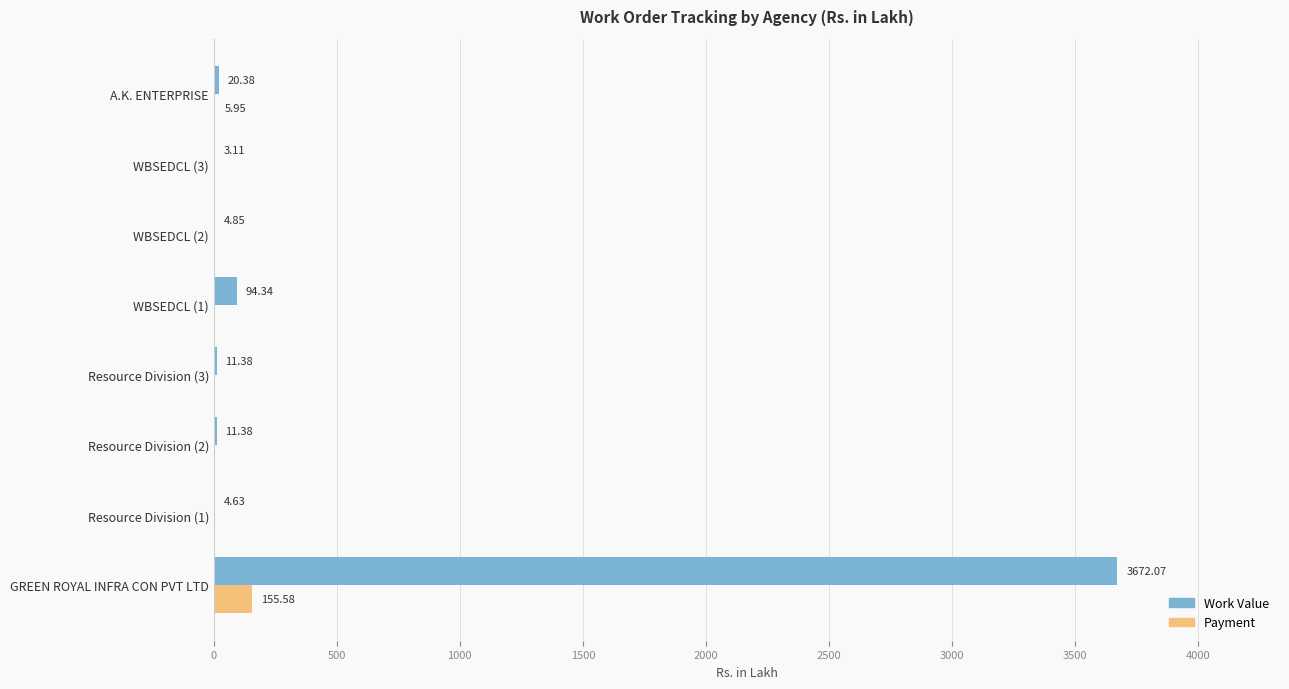

Which series has the largest total across all categories?

Work Value